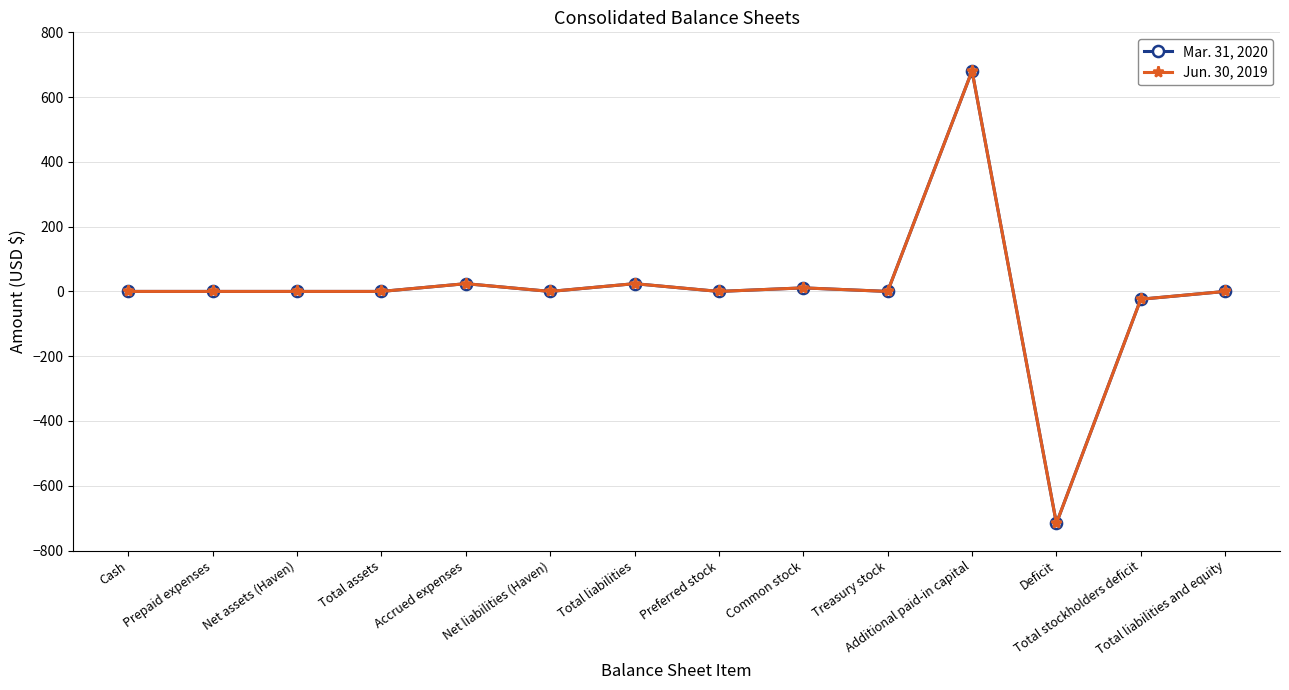

True or false: Mar. 31, 2020 has a value of -716 at Deficit.

True